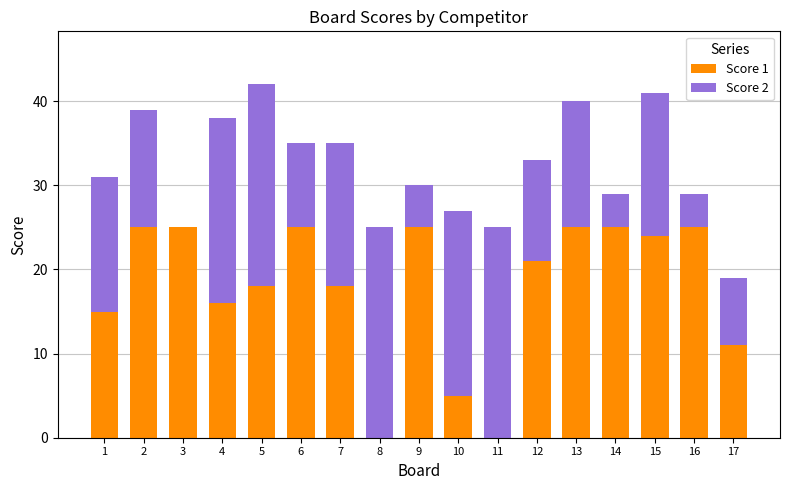

True or false: Score 1 has a value of 0 at 11.

True